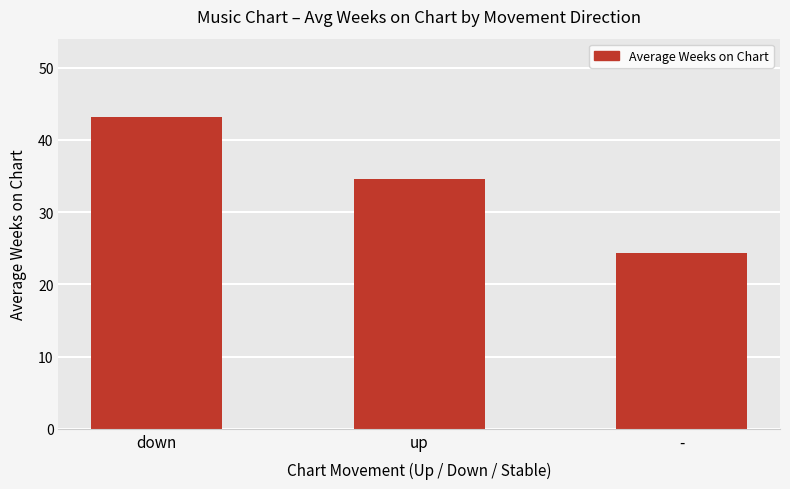

Reading left to right, list all the values displayed in this chart.

43.2	34.6	24.3